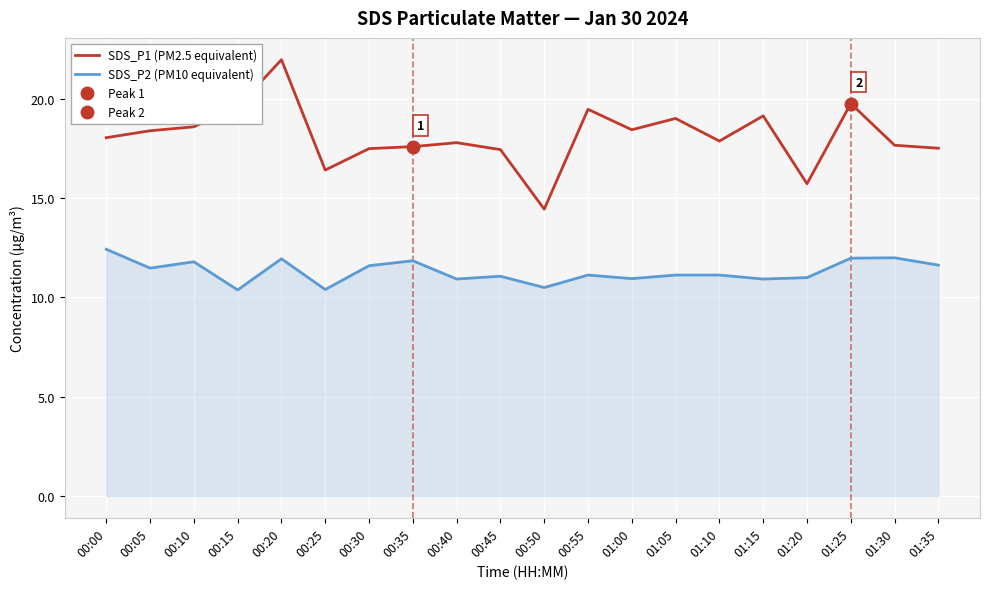

What are all the series names shown in the legend?

SDS_P1 (PM2.5 equivalent), SDS_P2 (PM10 equivalent)